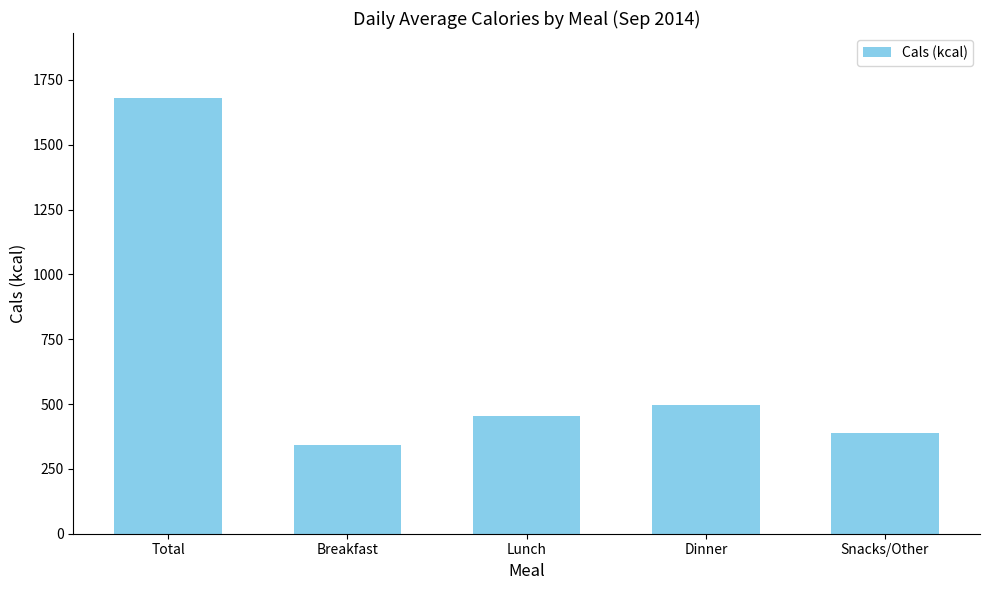

The value at Breakfast is 341. True or false?

True